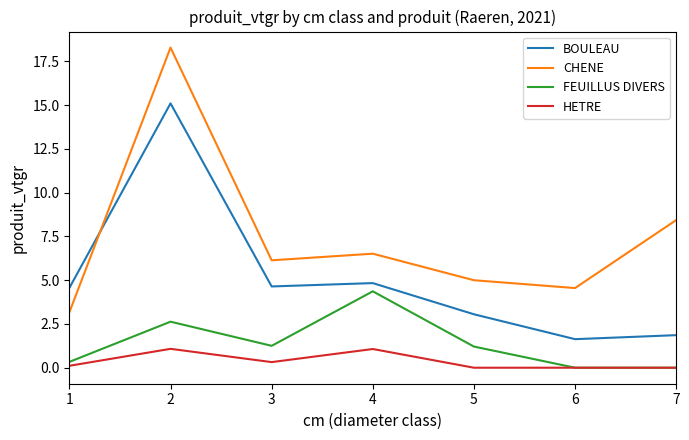

What is the average value of the CHENE series?

7.4